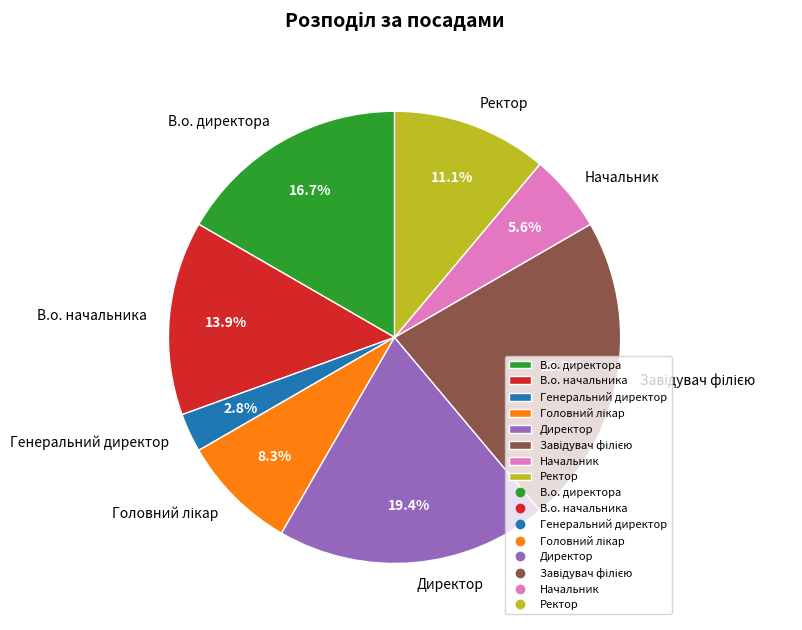

What percentage is NOT represented by Директор?

80.6%